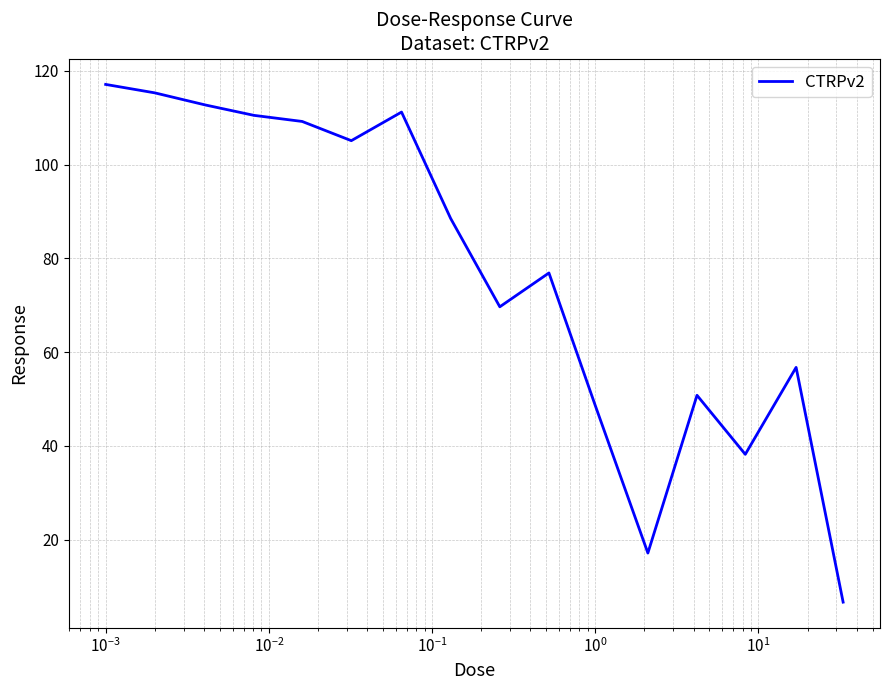

What is the minimum value shown in the chart?

6.7